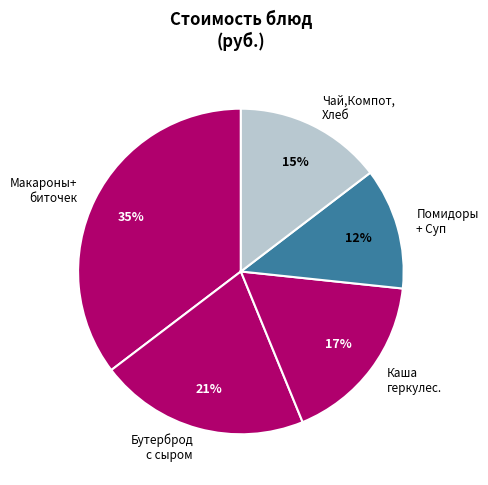

How many slices are in this pie chart?

5